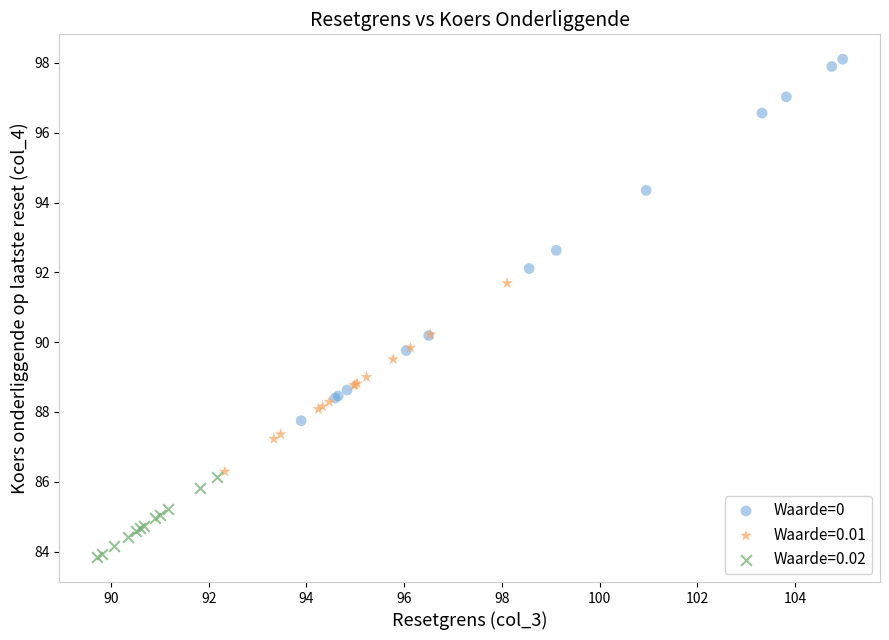

Which series contains the highest Y value?

Waarde=0